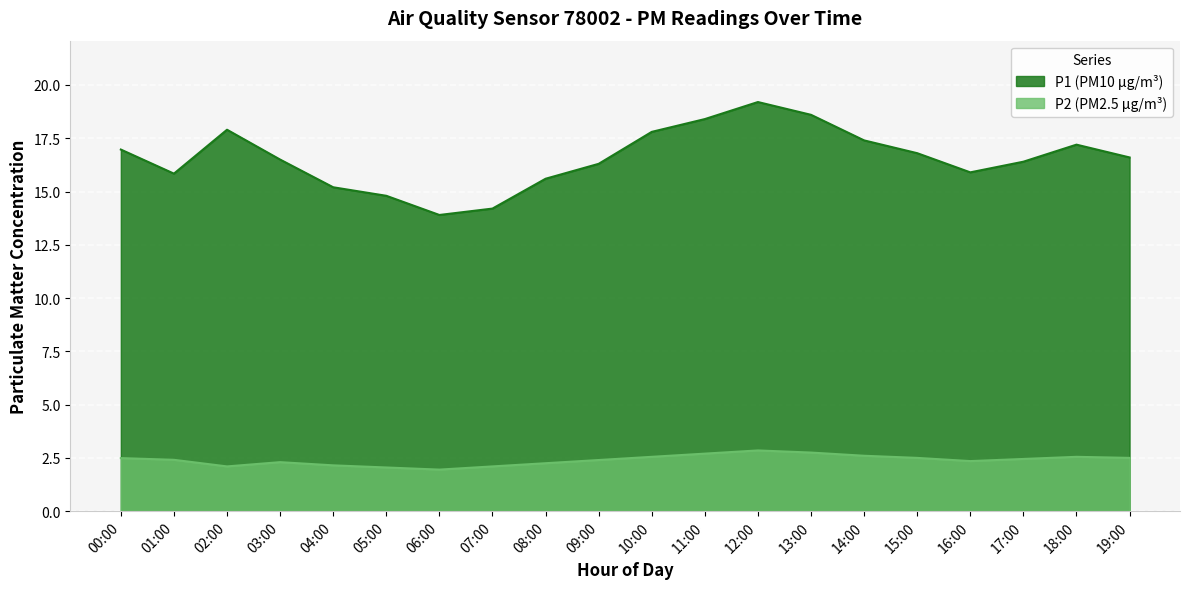

The value of P2 at 11:00 is 2.7. True or false?

True